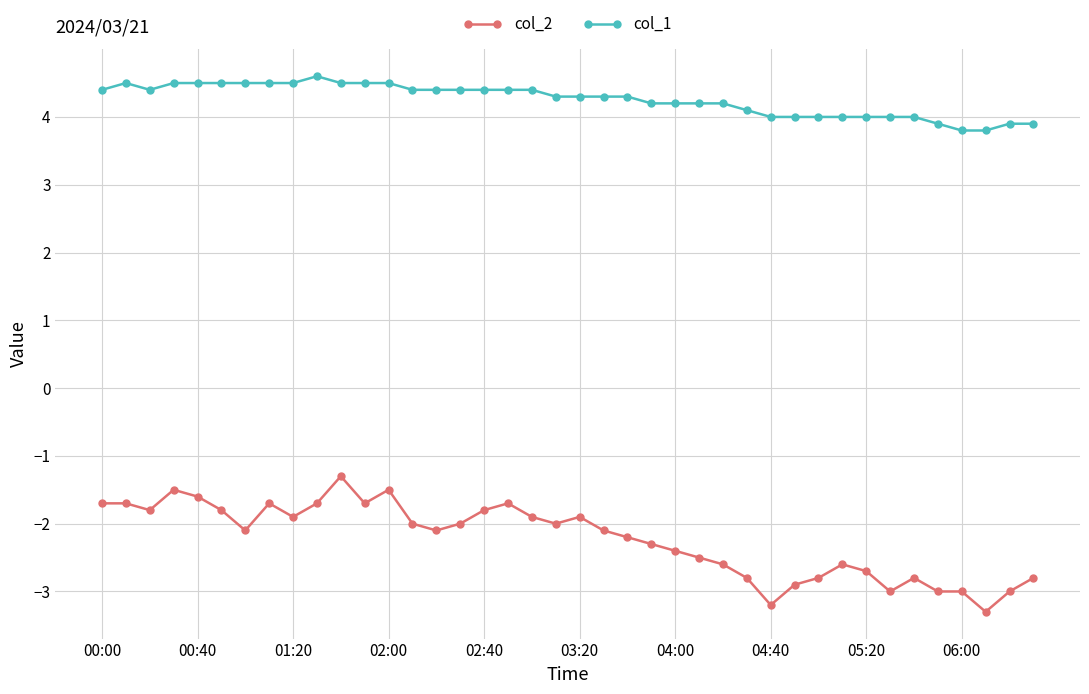

True or false: col_2 has more than 1 points higher than both neighbors.

True